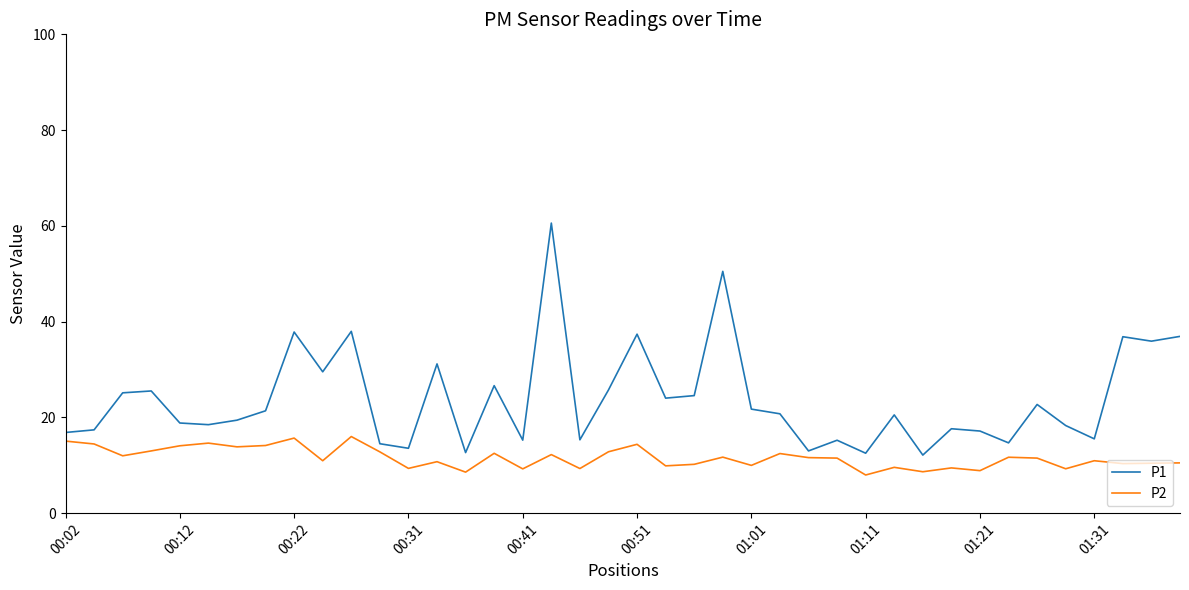

Which series has the largest range (max minus min)?

P1